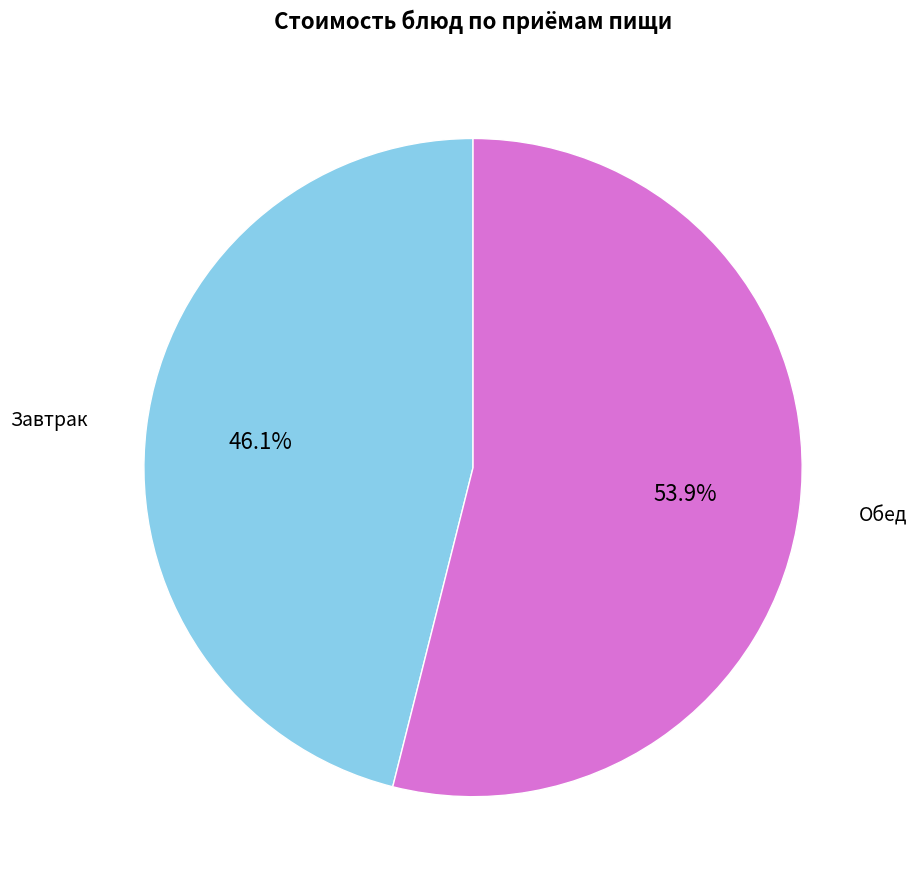

Is there a majority slice in this chart?

Yes